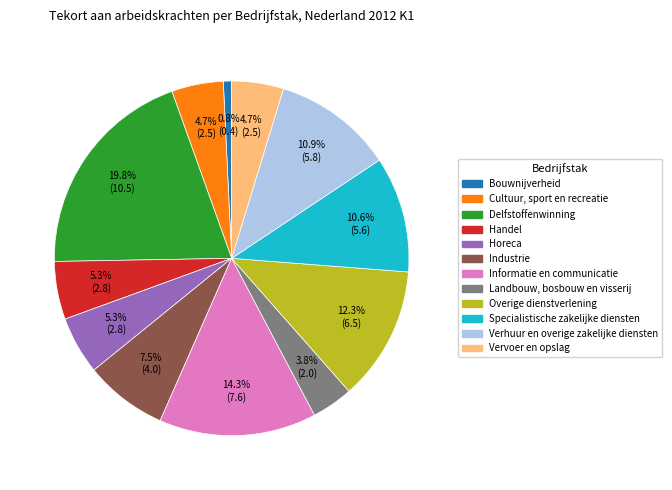

How many slices are in this pie chart?

12